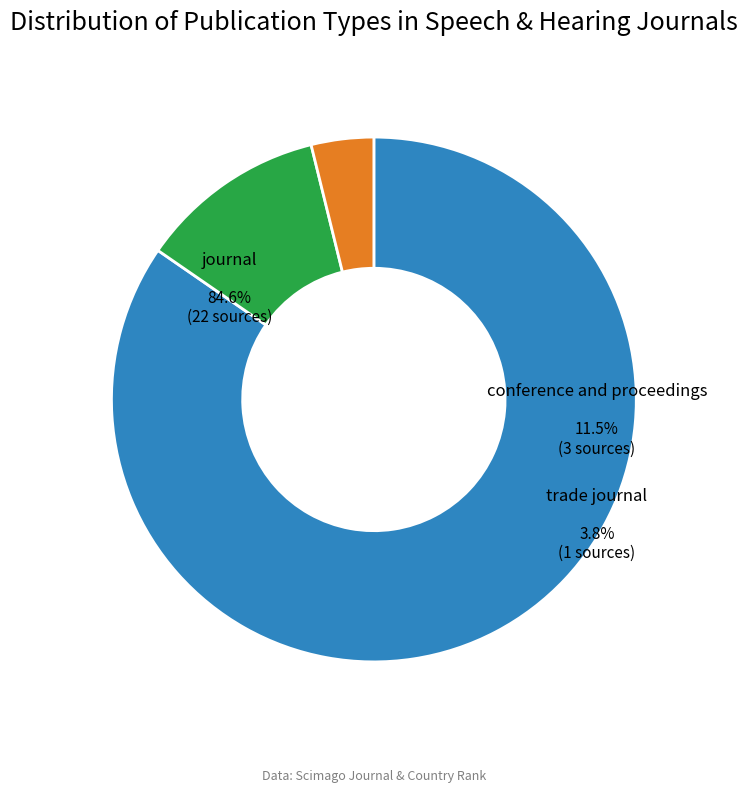

Rank the categories by value from highest to lowest.

journal, conference and proceedings, trade journal